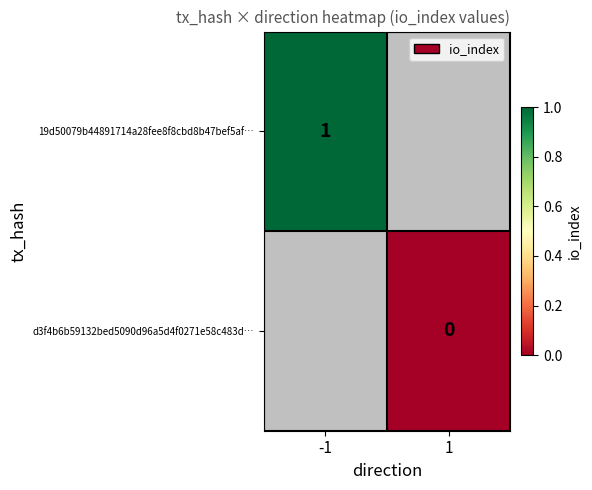

How many positive values does the 19d50079b44891714a28fee8f8cbd8b47bef5af… series have?

1